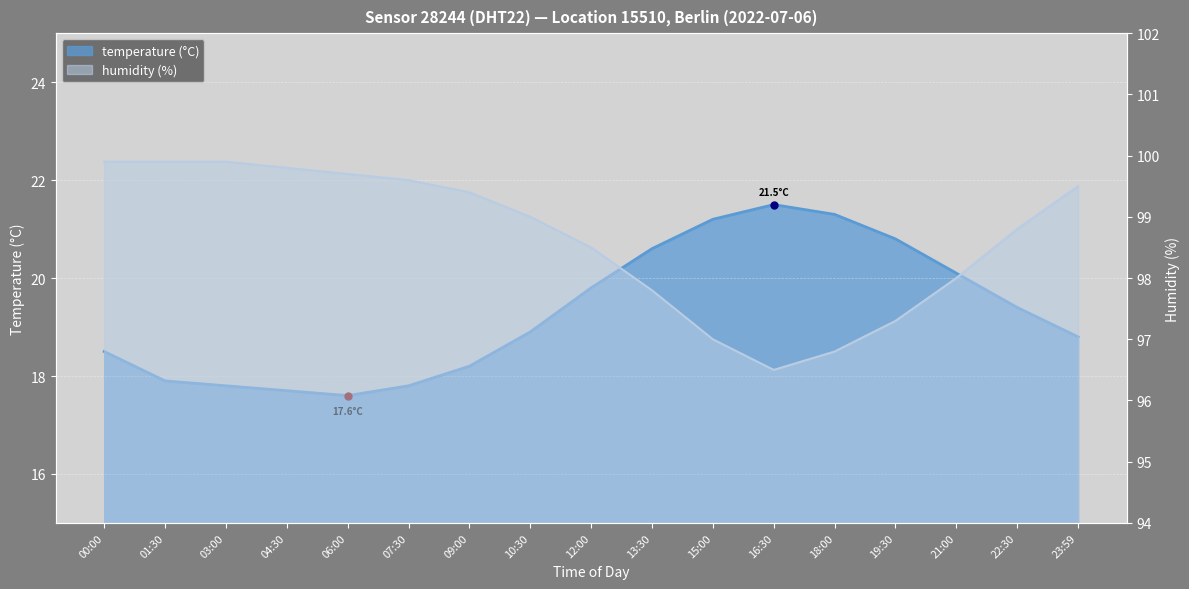

The value of temperature at 00:00 is 8.6. True or false?

False